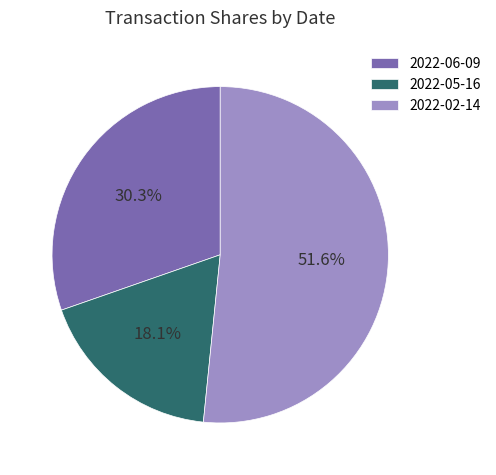

Is it true that 2022-05-16 is 10% of the pie?

False